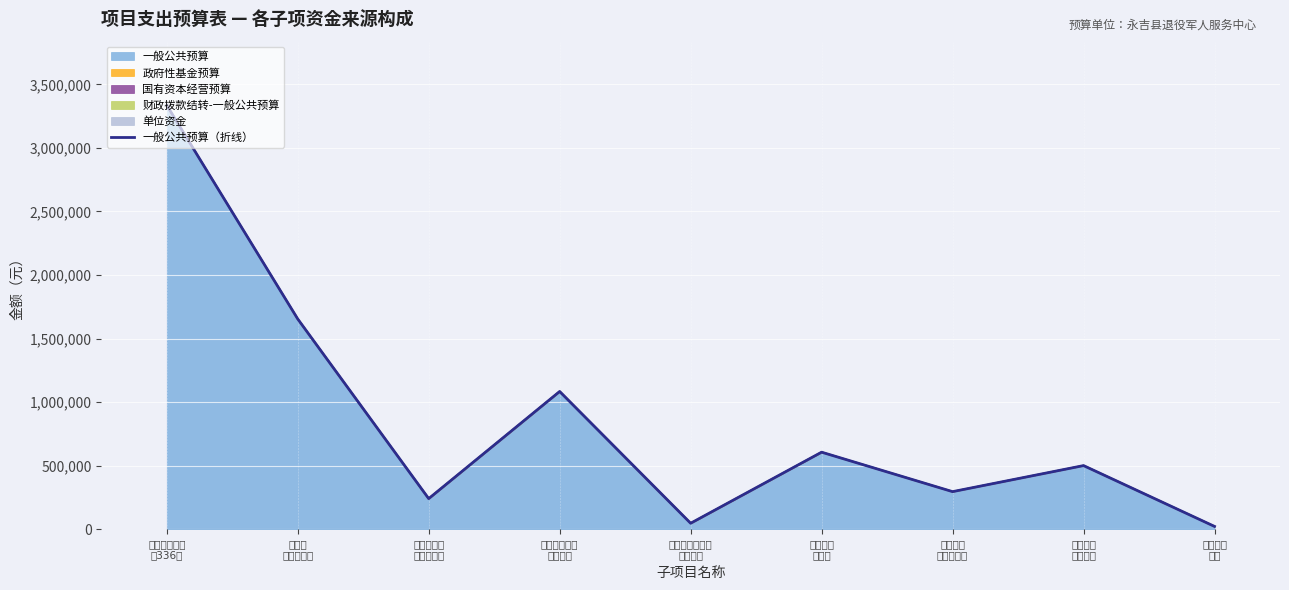

What is the approximate value at 编外人员
支出, to the nearest 10?

21360